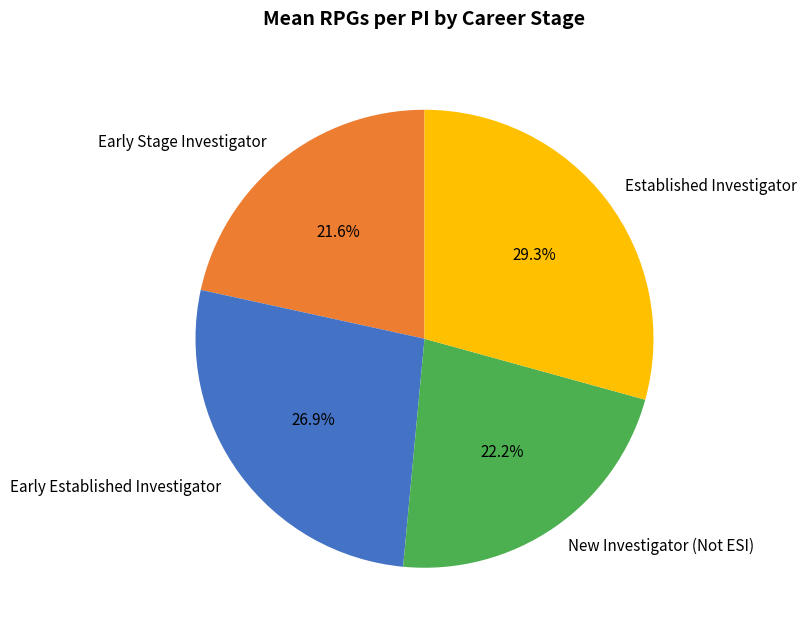

Is it true that Established Investigator is 29% of the pie?

True